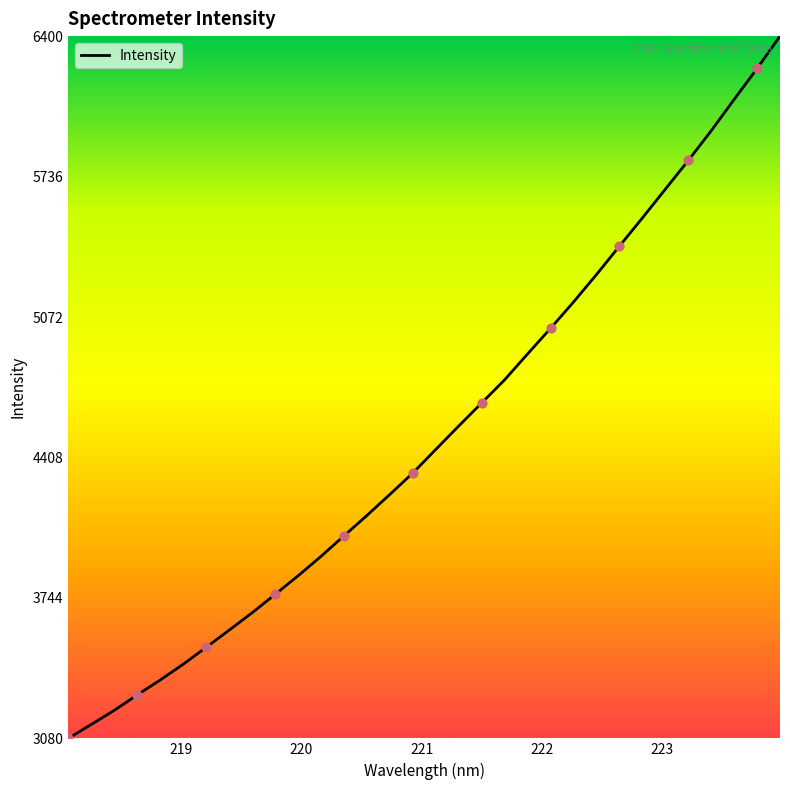

What is the minimum value shown in the chart?

3081.0